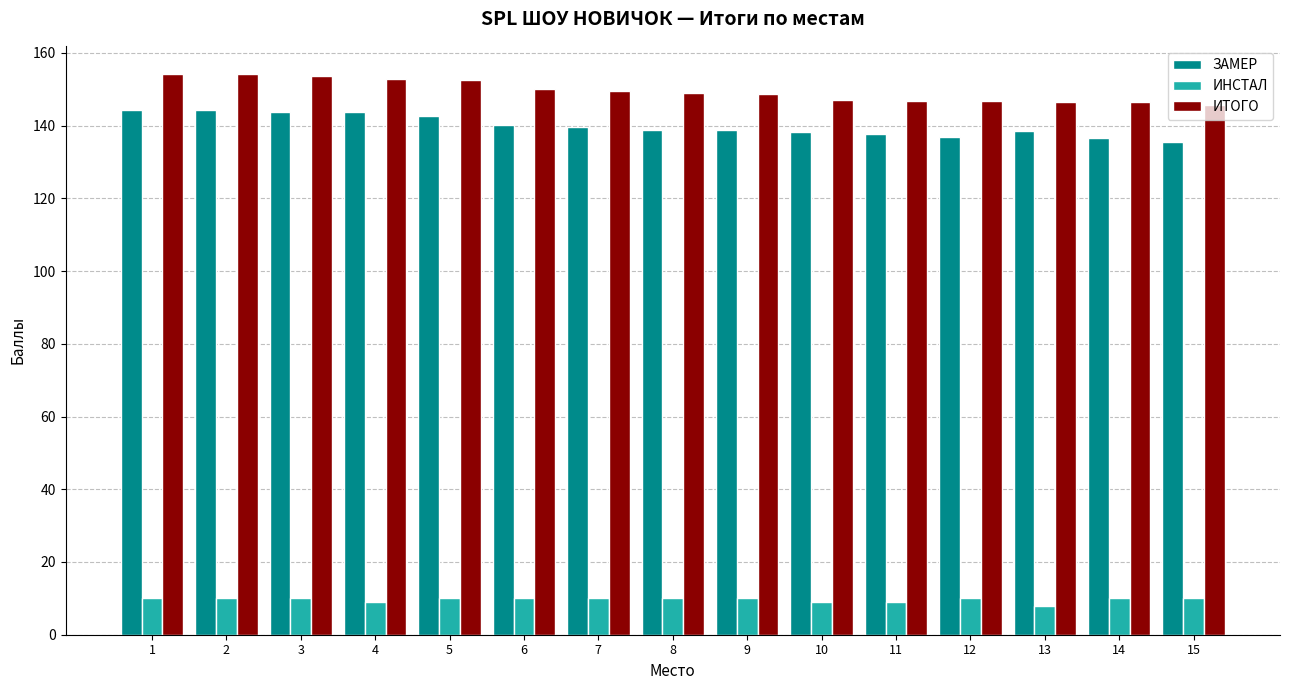

Rank the series at 3 from highest to lowest value.

ИТОГО, ЗАМЕР, ИНСТАЛ